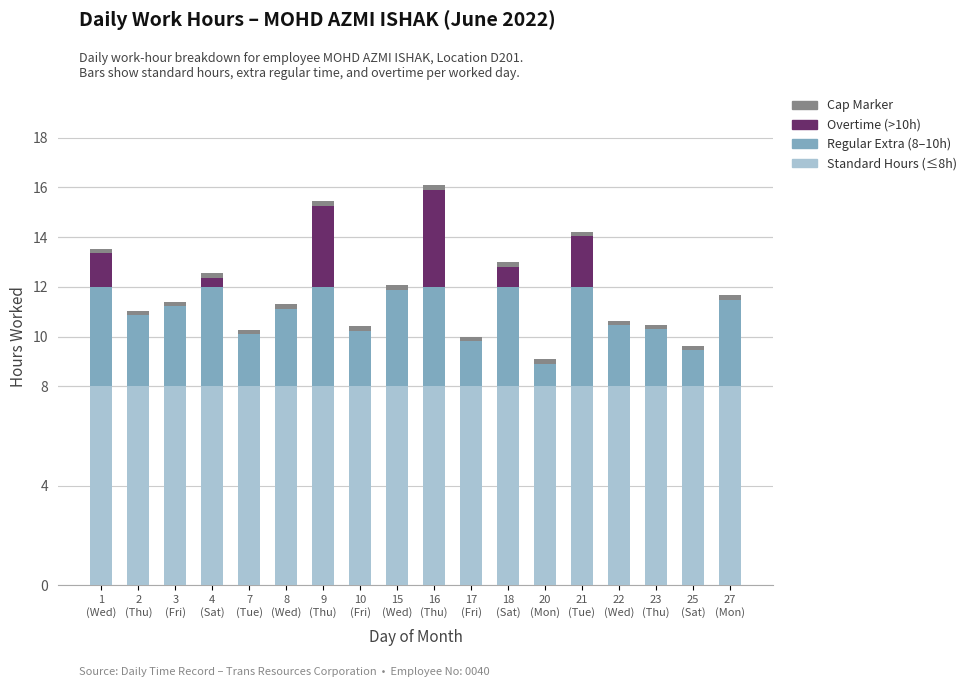

What is the highest value of the Standard Hours (≤8h) series?

8.0